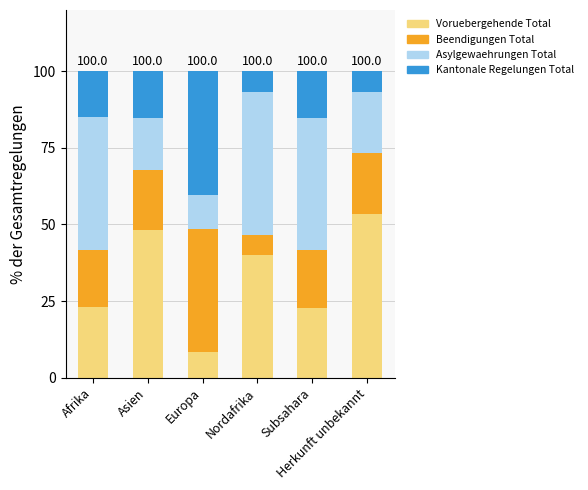

Does the chart contain stacked bars?

Yes